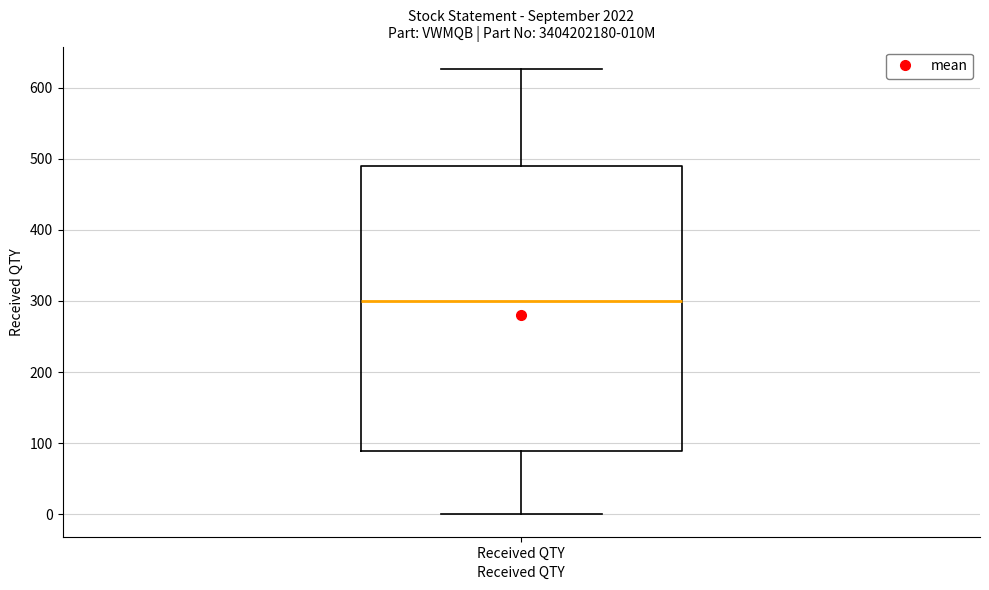

Transcribe this box plot: give where the median line is, the range the box spans, and where the two whiskers end, as read against the y-axis. The values are not printed on the chart, so give them approximately, as read against the axis.

median 300, box 90 to 490, whiskers 0 to 630